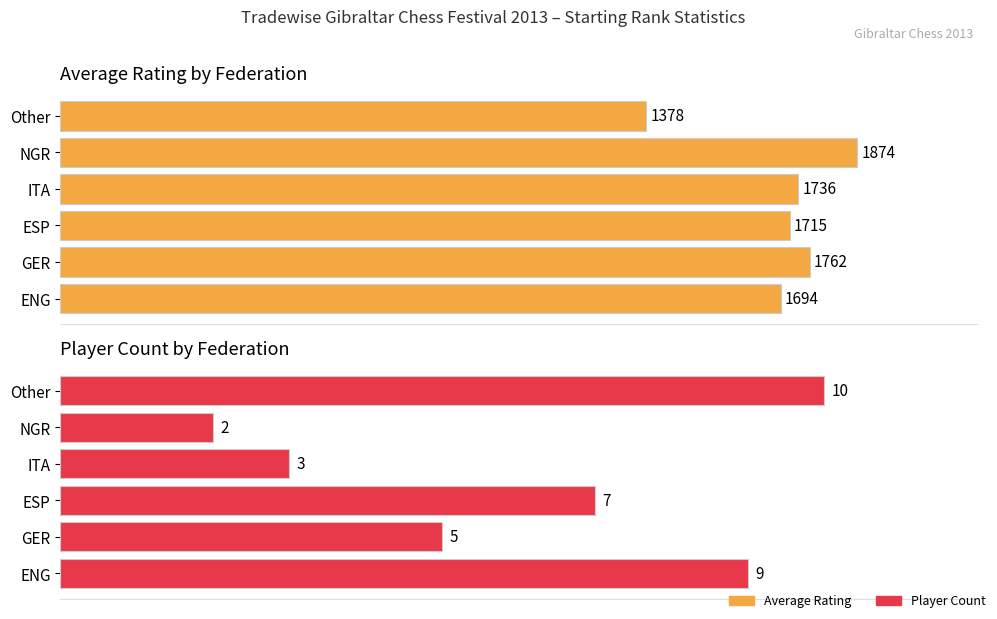

The value of Average Rating at ENG is 947. True or false?

False